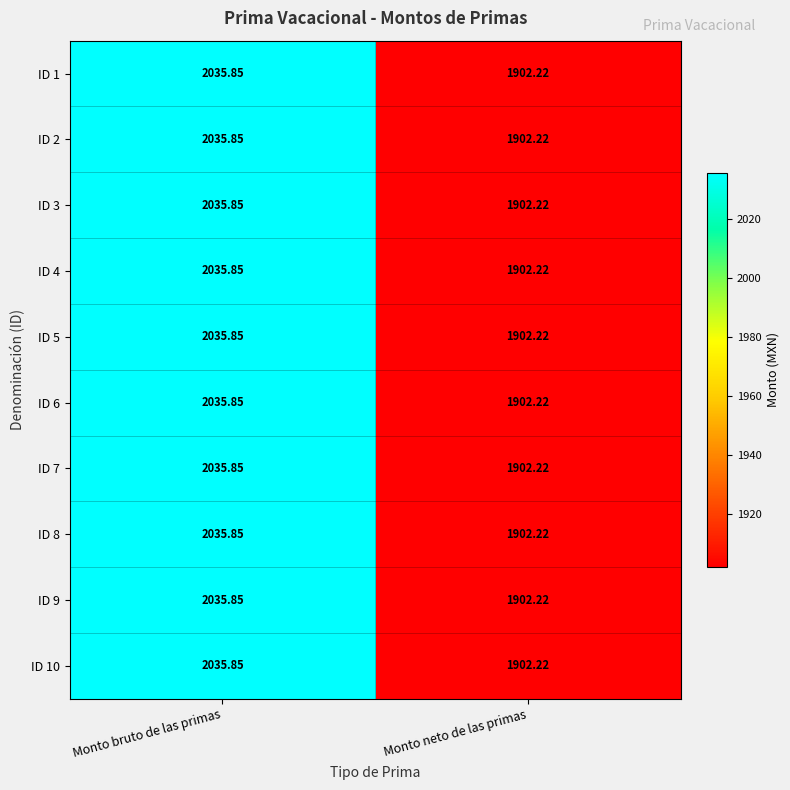

Which category has the highest value in the ID 10 series?

Monto bruto de las primas